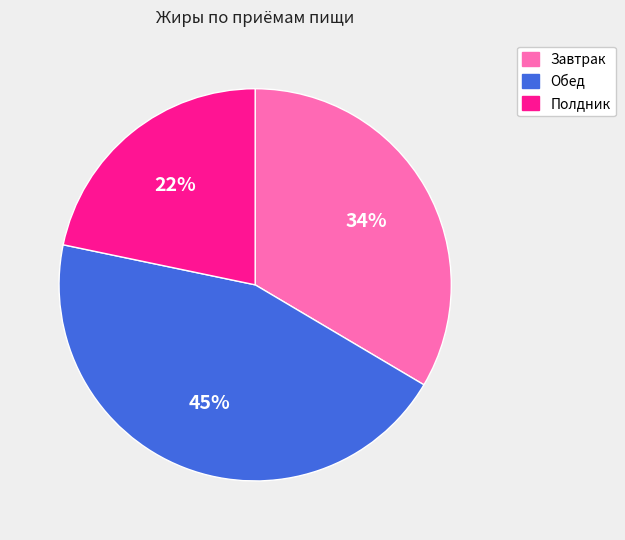

What is the smallest slice in the pie chart?

Полдник